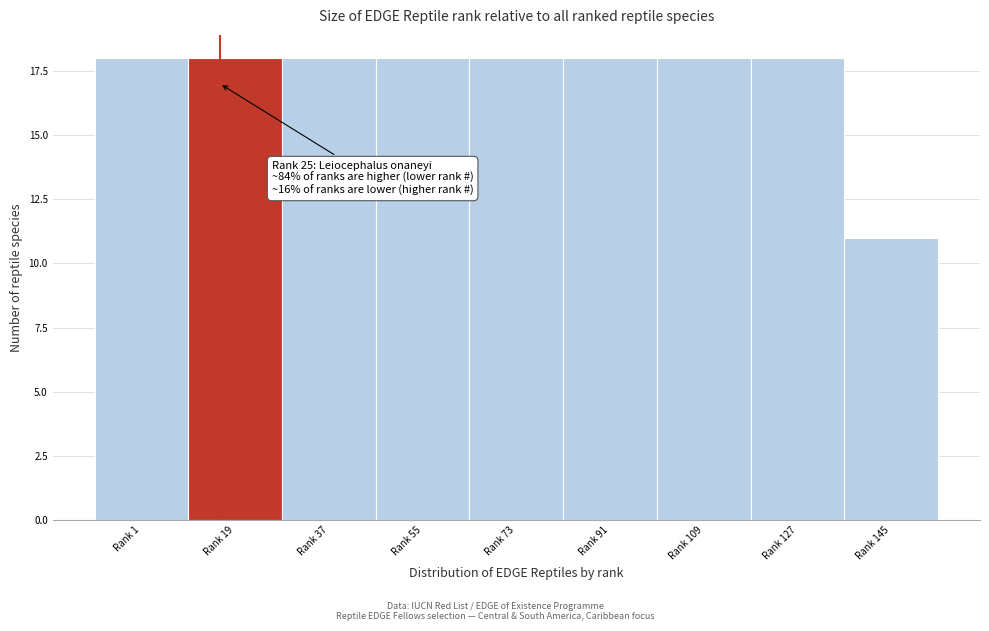

Reading left to right, list all the values displayed in this chart.

18	18	18	18	18	18	18	18	11